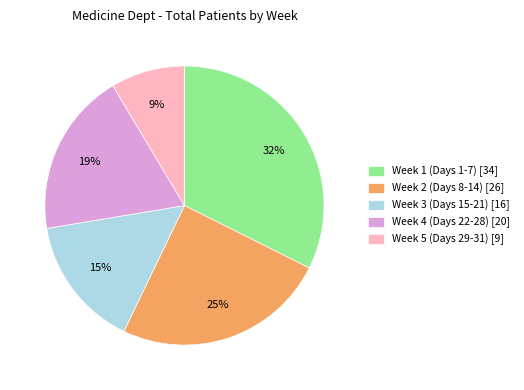

Which has a higher value, Week 2 (Days 8-14) [26] or Week 4 (Days 22-28) [20]?

Week 2 (Days 8-14) [26]